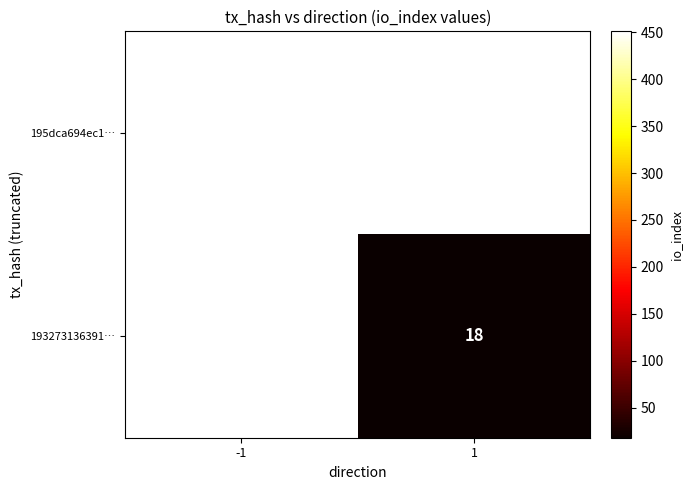

At how many categories does at least one series exceed 427?

1